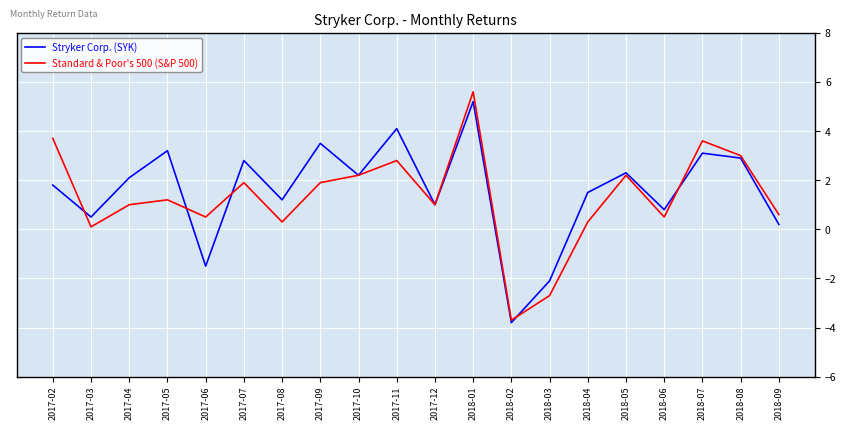

True or false: Standard & Poor's 500 (S&P 500) has a value of 1.7 at 2017-04.

False